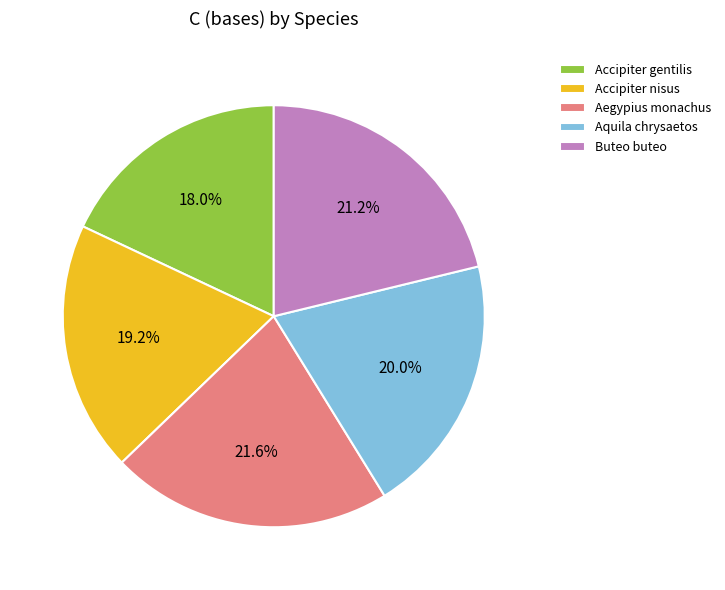

What is the smallest slice in the pie chart?

Accipiter gentilis